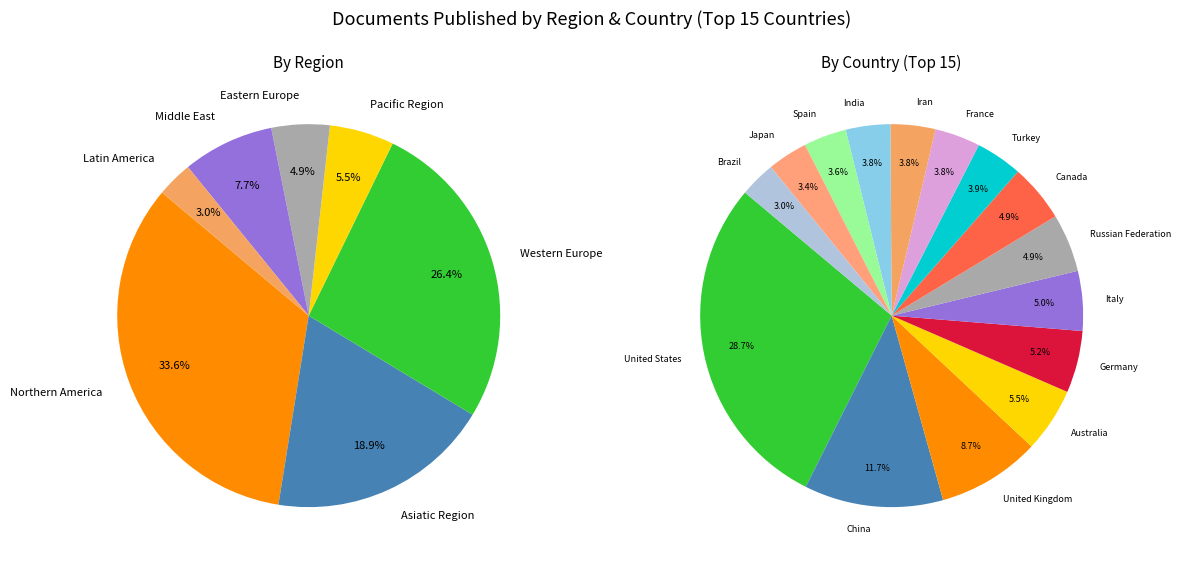

How many slices are in this pie chart?

15